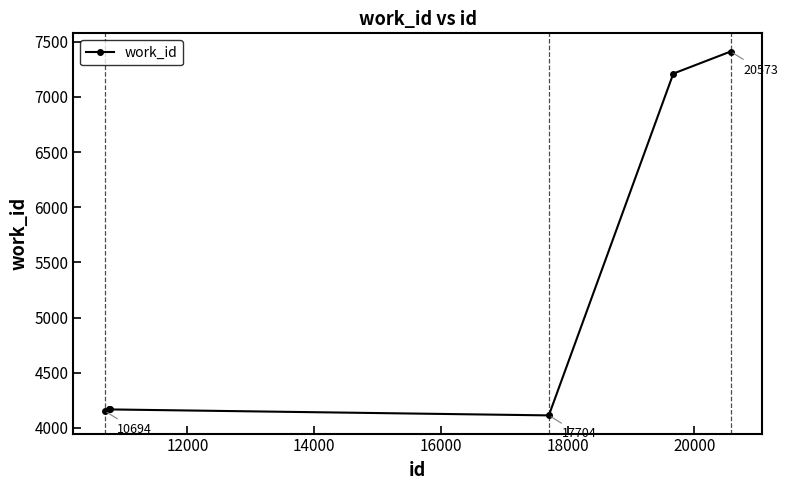

Reading left to right, transcribe all the data shown in this chart.

4153	4168	4167	4113	7211	7411